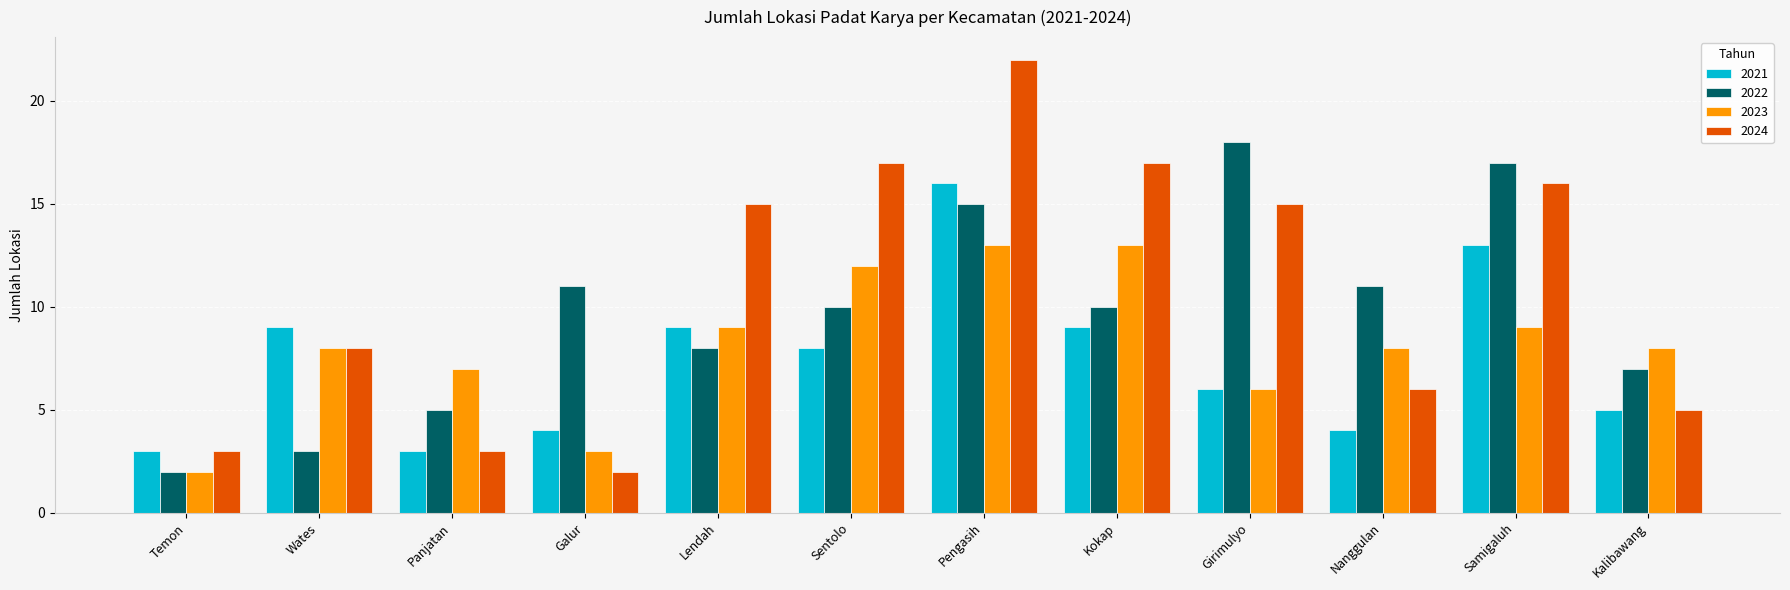

Are the bars horizontal?

No